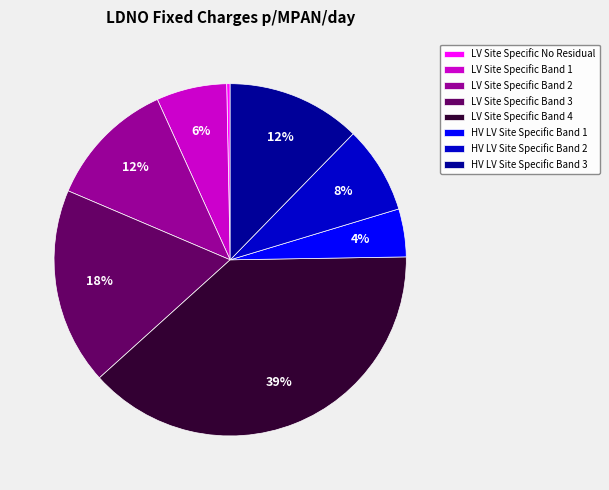

Which category has the smallest portion of the pie?

LV Site Specific No Residual